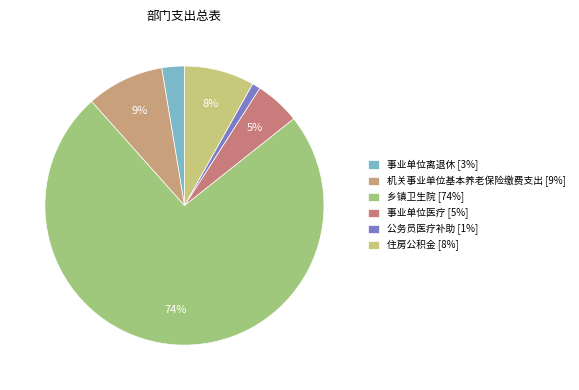

Count the number of slices in the pie.

6